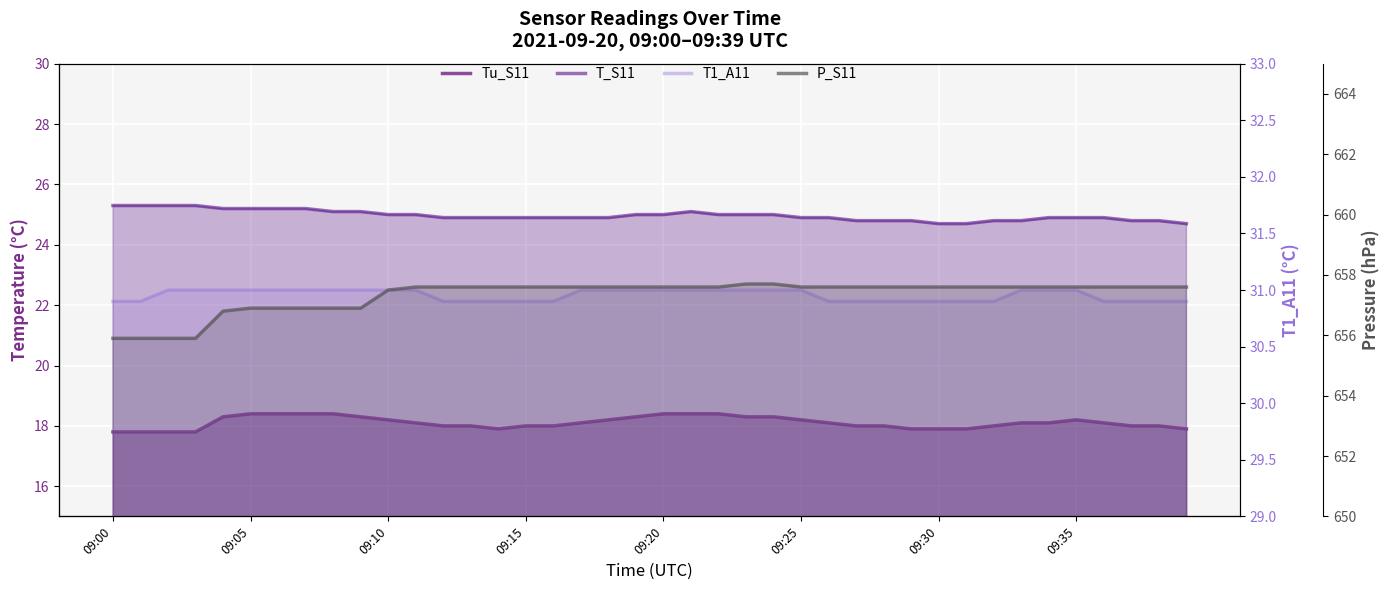

At which label is P_S11 closest to 656?

09:00